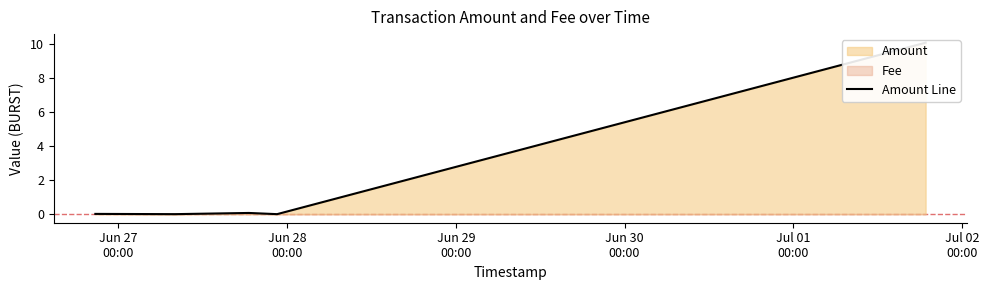

What is the sum of all values?

10.1